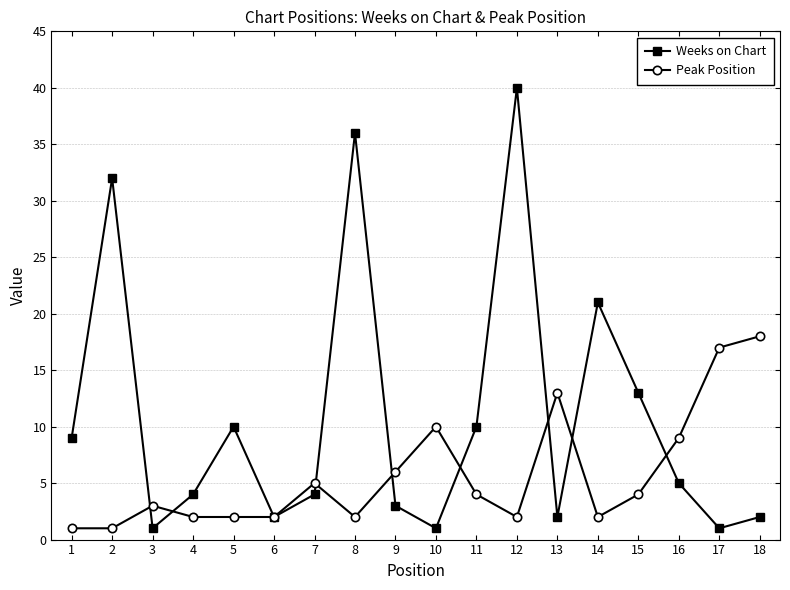

What is the smallest value displayed?

1